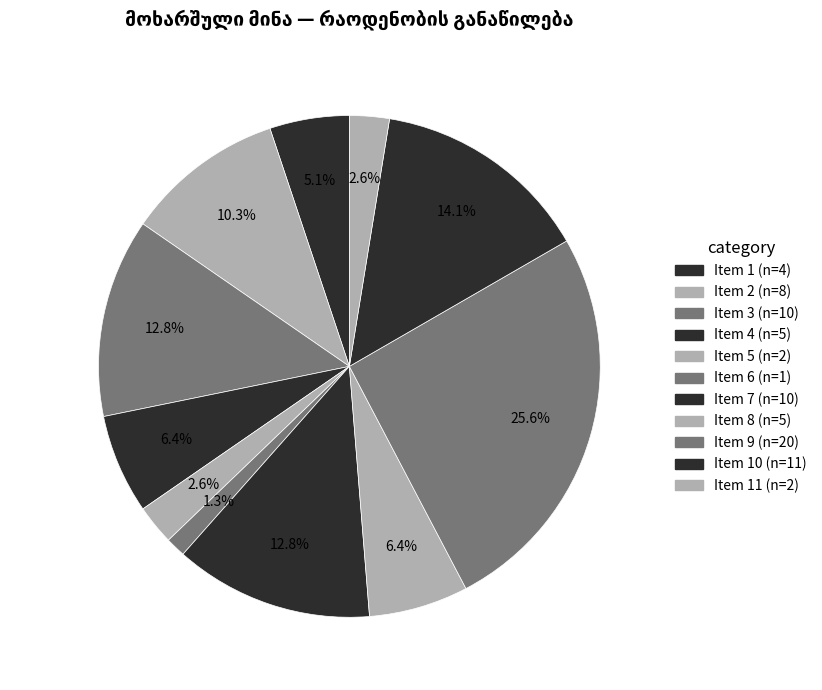

How many segments does this pie chart have?

11